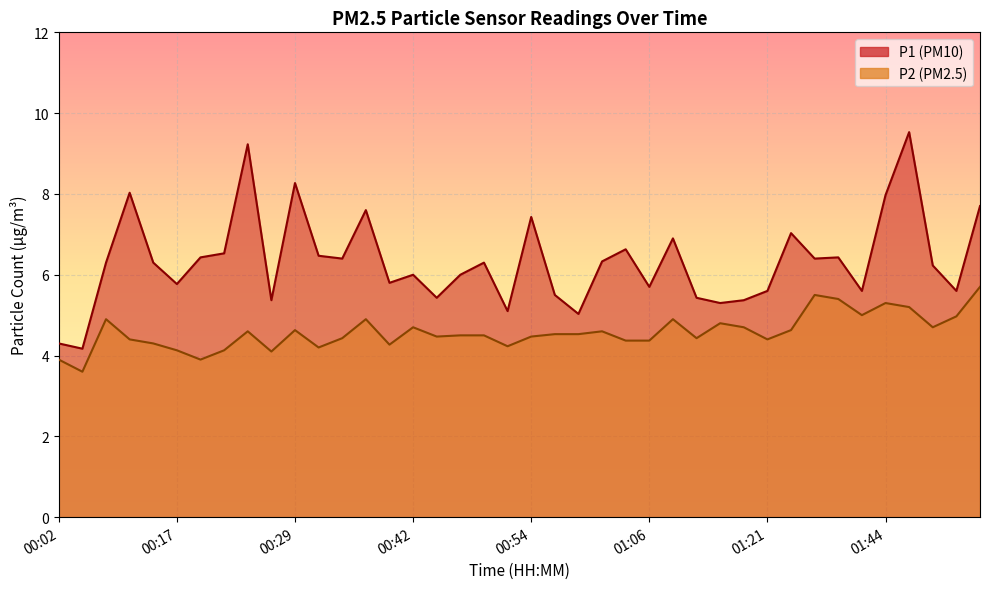

Reading left to right, extract all data points from this chart.

P1: 4.3	4.2	6.3	8.0	6.3	5.8	6.4	6.5	9.2	5.4	8.3	6.5	6.4	7.6	5.8	6.0	5.4	6.0	6.3	5.1	7.4	5.5	5.0	6.3	6.6	5.7	6.9	5.4	5.3	5.4	5.6	7.0	6.4	6.4	5.6	8.0	9.5	6.2	5.6	7.7
P2: 3.9	3.6	4.9	4.4	4.3	4.1	3.9	4.1	4.6	4.1	4.6	4.2	4.4	4.9	4.3	4.7	4.5	4.5	4.5	4.2	4.5	4.5	4.5	4.6	4.4	4.4	4.9	4.4	4.8	4.7	4.4	4.6	5.5	5.4	5.0	5.3	5.2	4.7	5.0	5.7